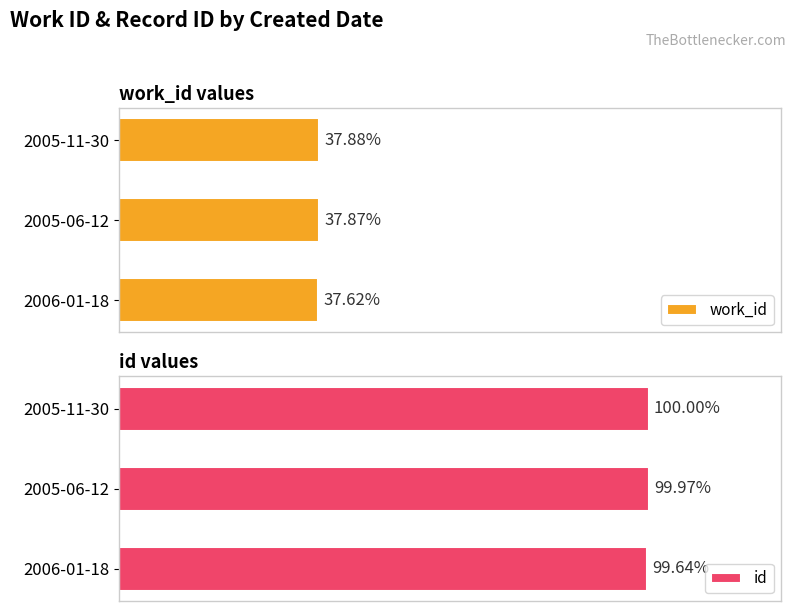

Does the chart contain stacked bars?

No